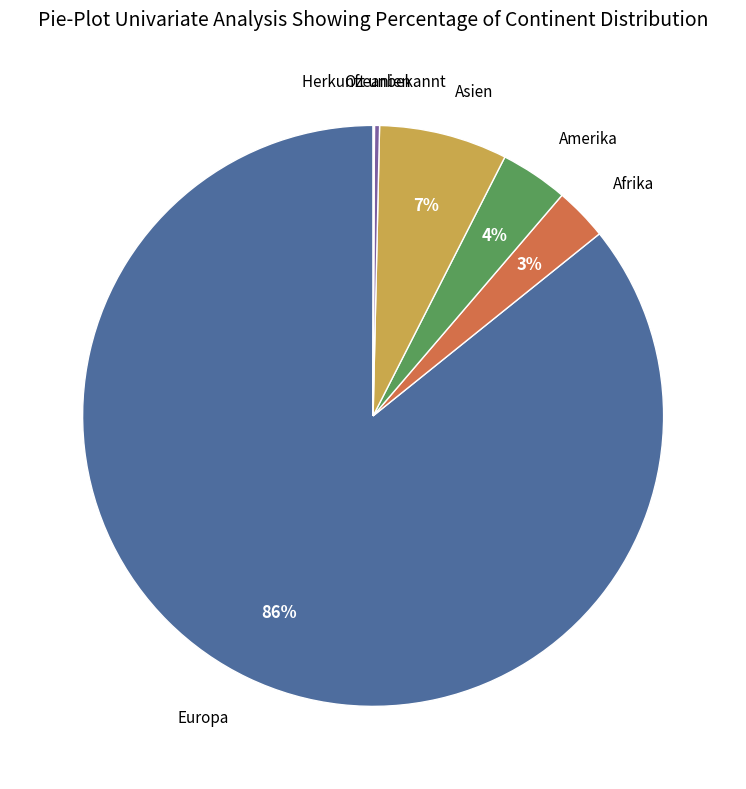

True or false: Amerika accounts for 11% of the total.

False